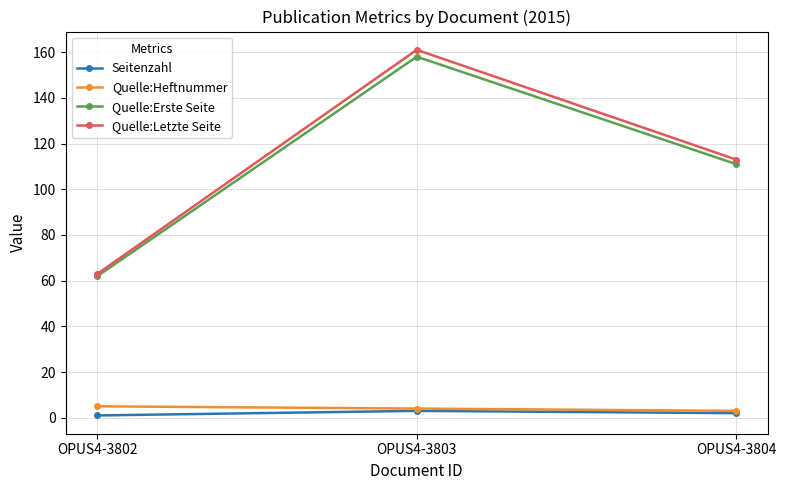

Reading left to right, extract all data points from this chart.

Seitenzahl: 1	3	2
Quelle:Heftnummer: 5	4	3
Quelle:Erste Seite: 62	158	111
Quelle:Letzte Seite: 63	161	113